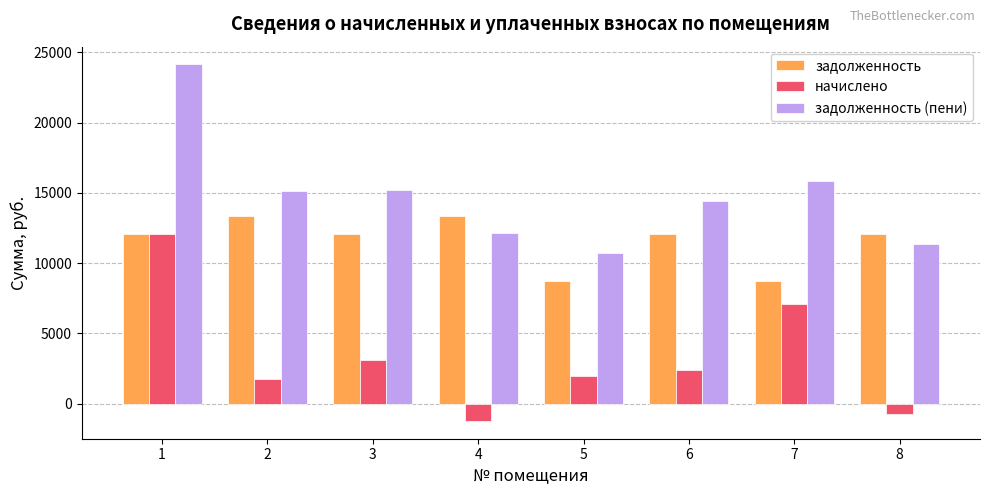

What is the spread (max minus min) of values at 5?

8731.2